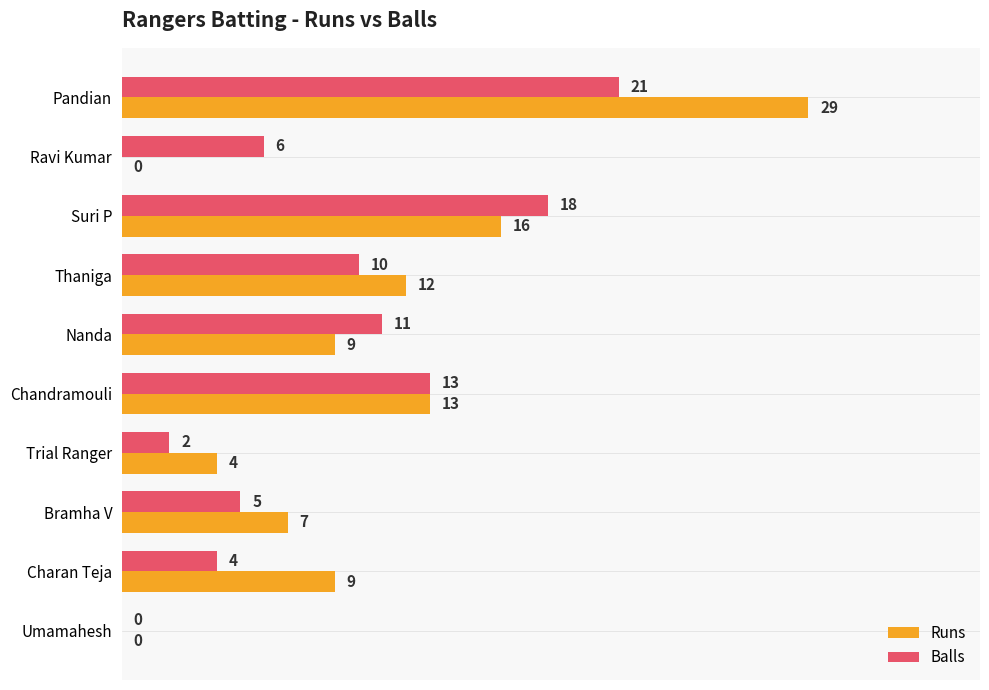

What is the sum of all Balls values?

90